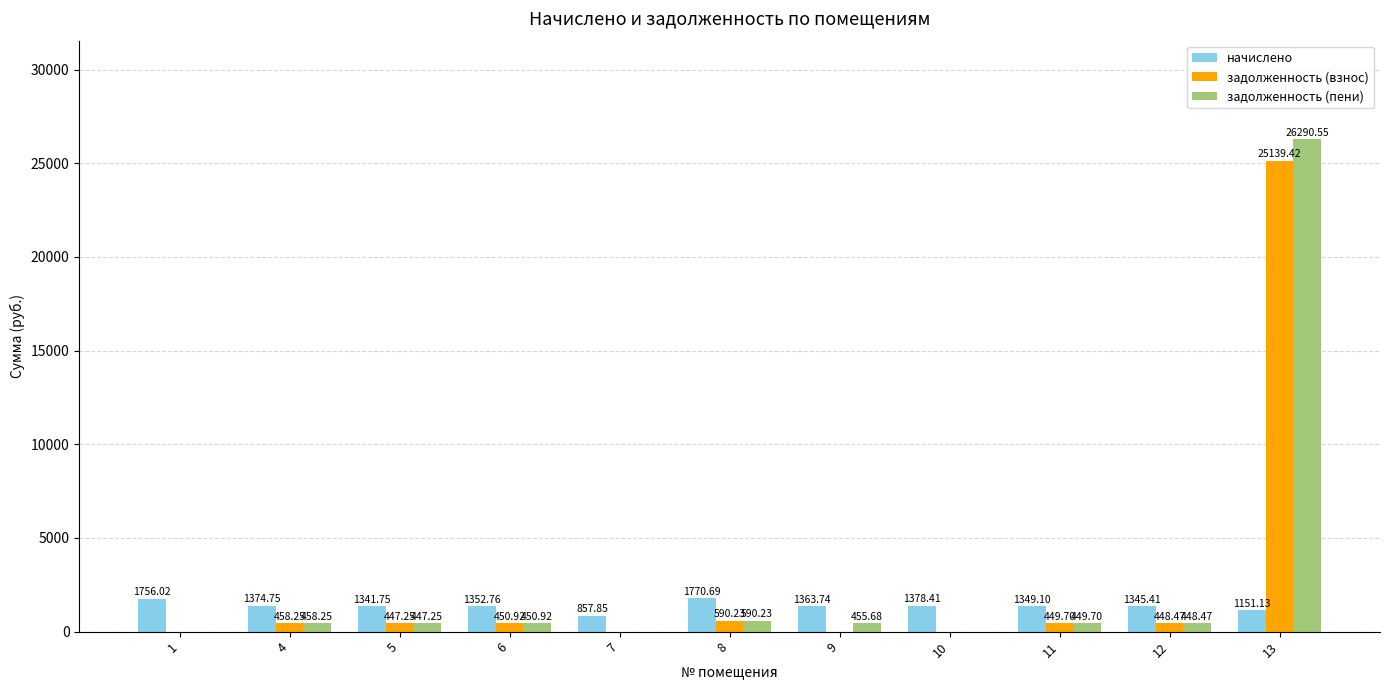

What is the highest value of the задолженность (взнос) series?

25139.4